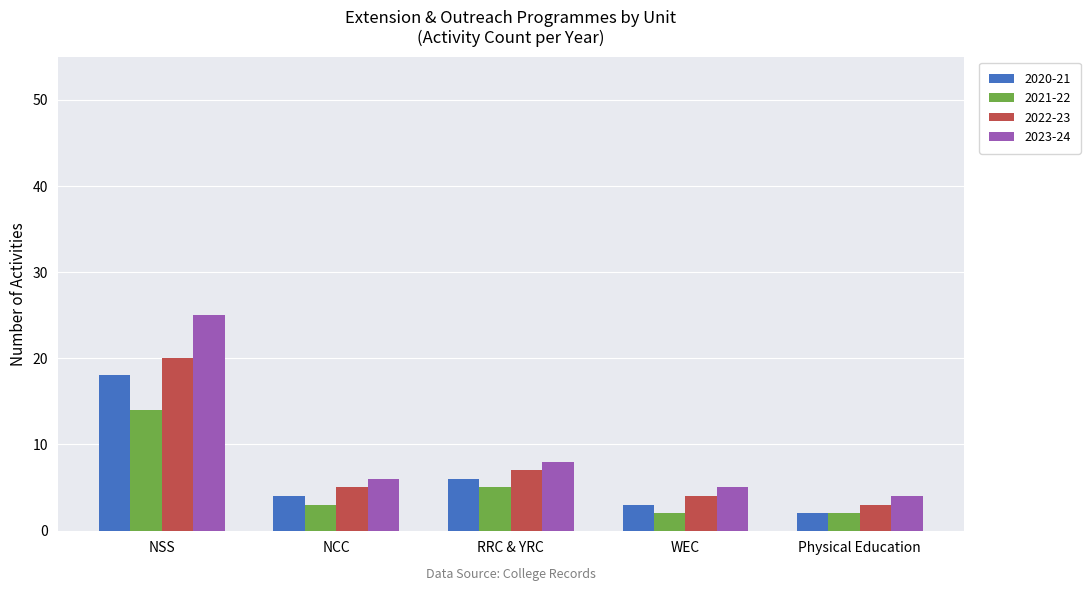

List the labels in order of 2020-21 value, largest first.

NSS, RRC & YRC, NCC, WEC, Physical Education